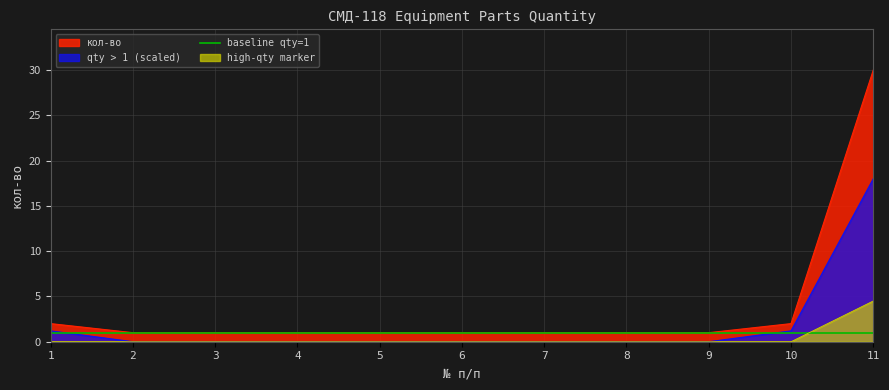

List the labels in order of value, smallest first.

2, 3, 4, 5, 6, 7, 8, 9, 1, 10, 11